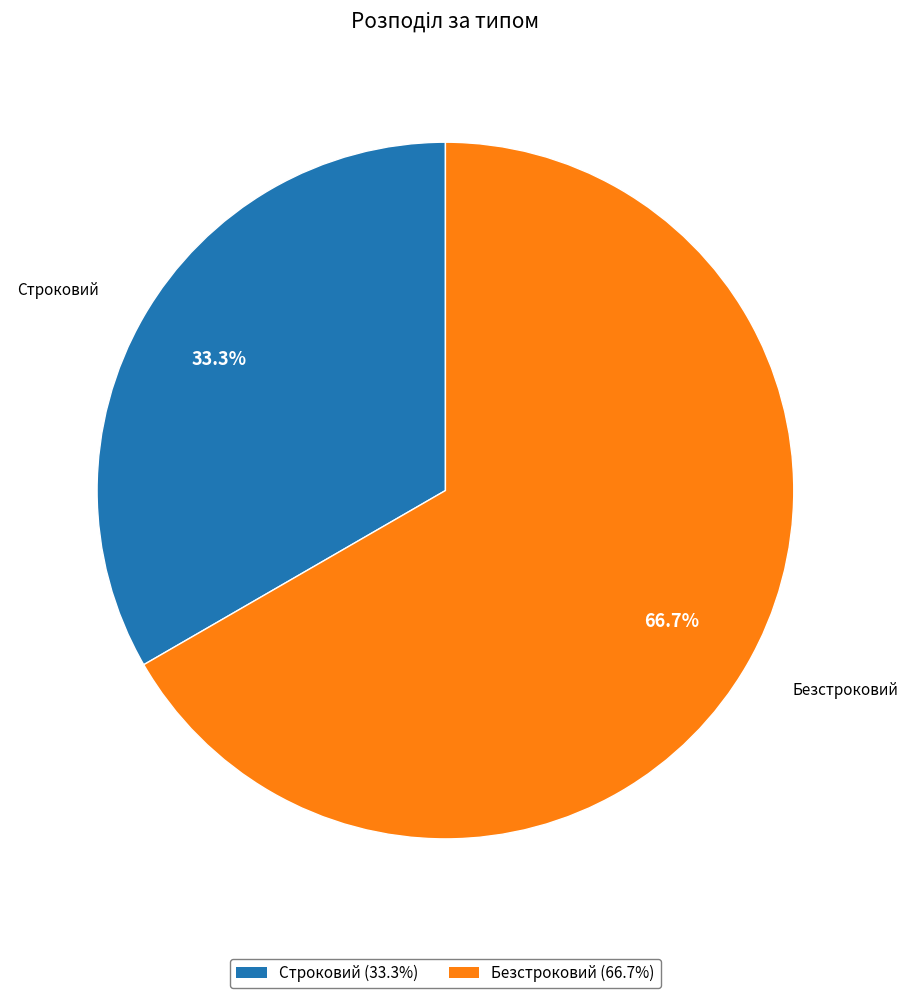

Rank the categories by value from lowest to highest.

Строковий, Безстроковий